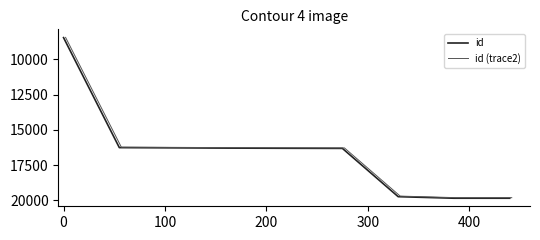

At how many categories does at least one series exceed 16686?

3